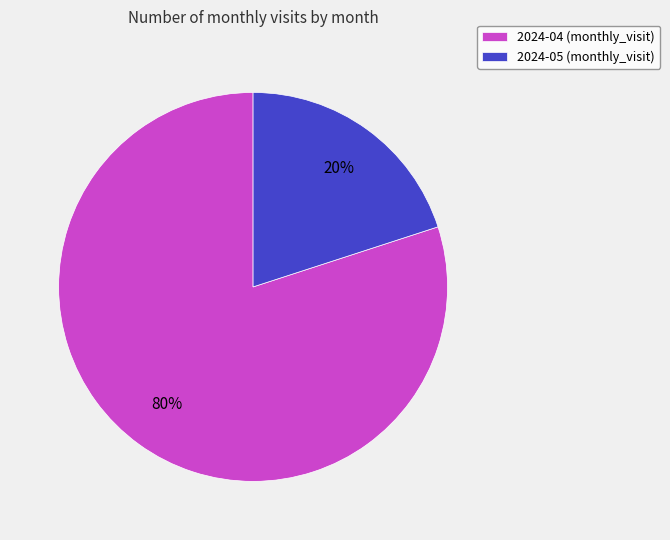

Is the sum of 2024-05 and 2024-04 greater than half?

Yes